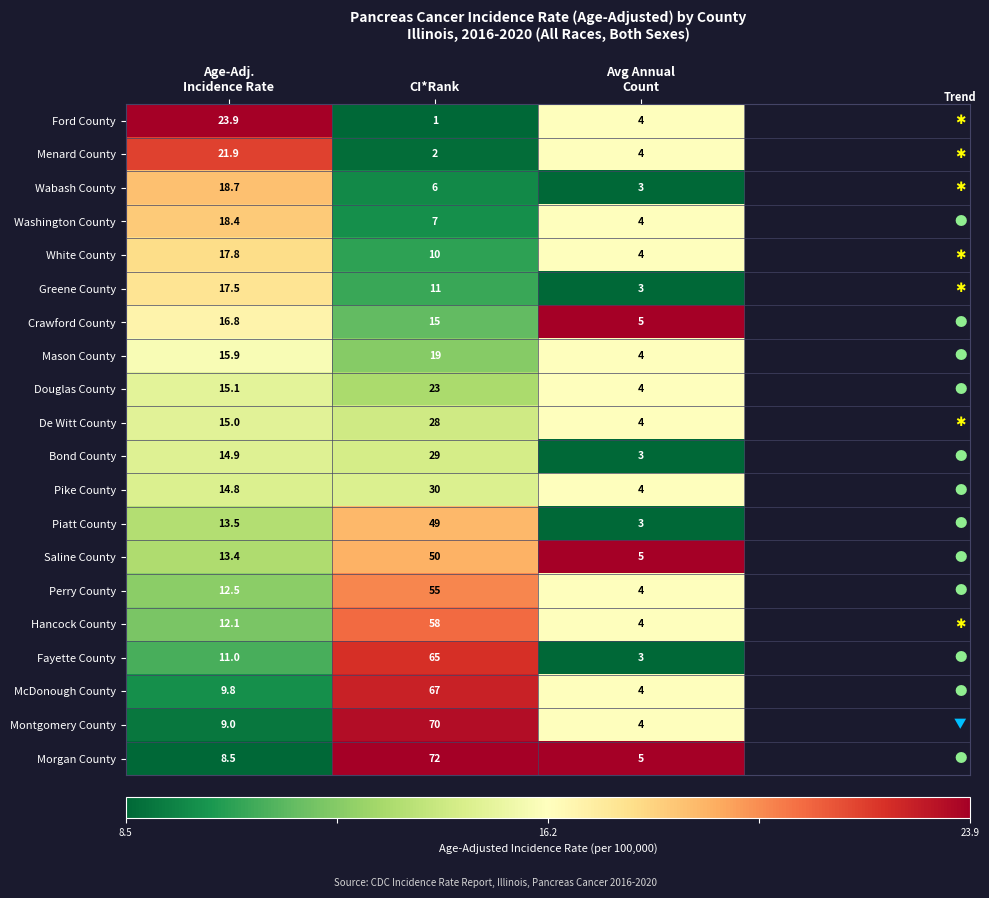

Which series has the largest total across all categories?

Morgan County